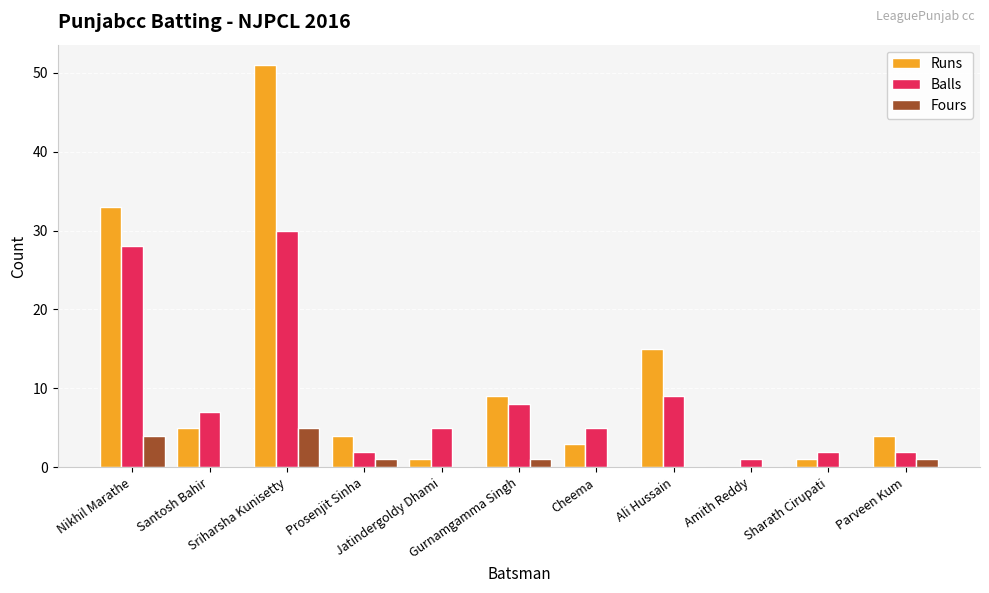

Which series has the largest total across all categories?

Runs